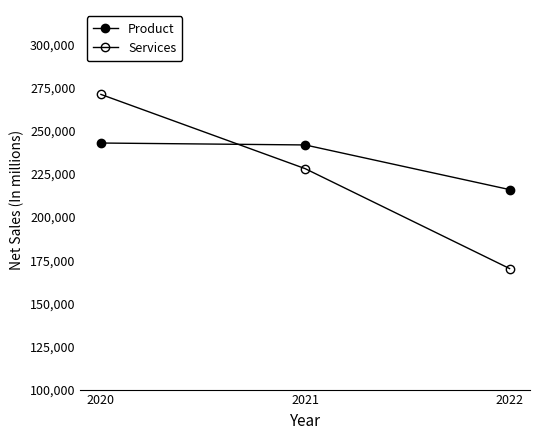

What is the greatest value displayed?

271082